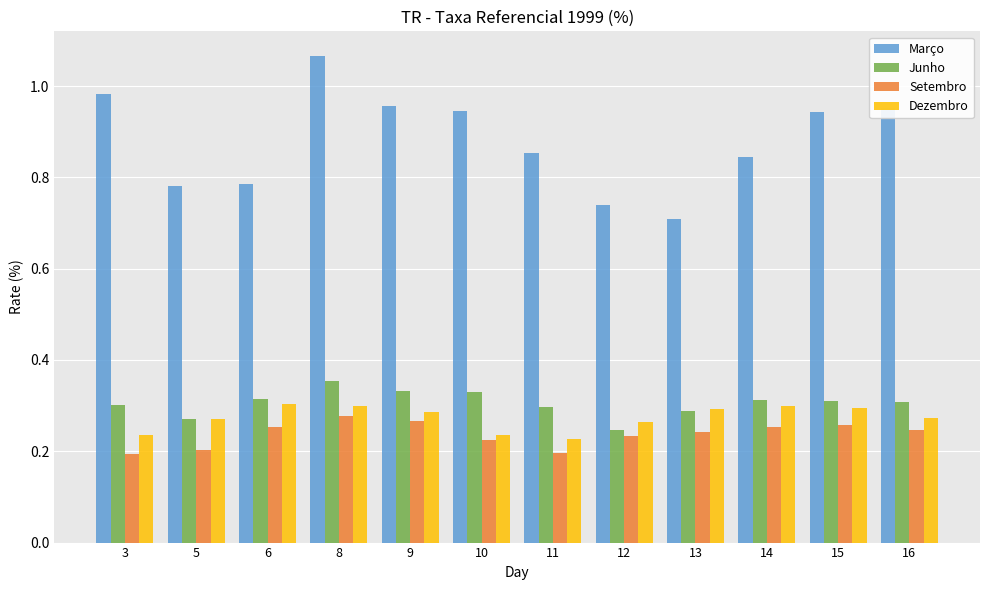

The Março series shows 1.4 at 3. True or false?

False